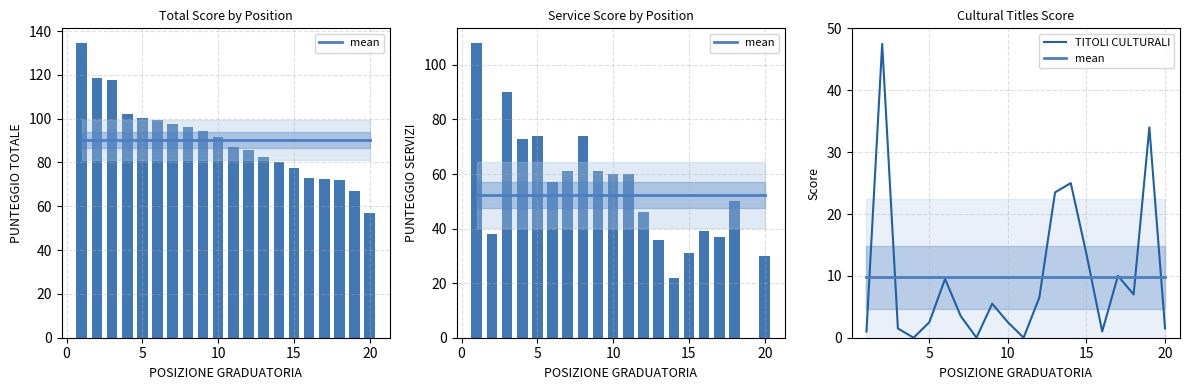

Which series has the largest range (max minus min)?

TITOLI CULTURALI